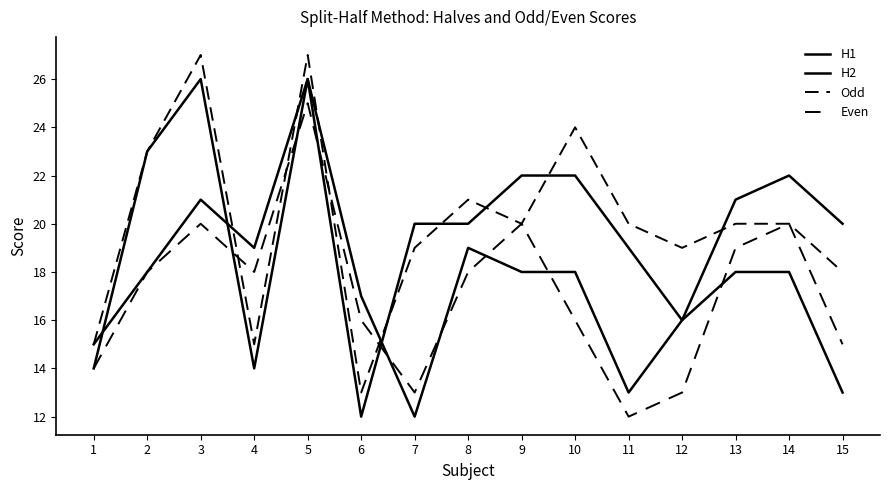

How many lines are shown in the chart?

4